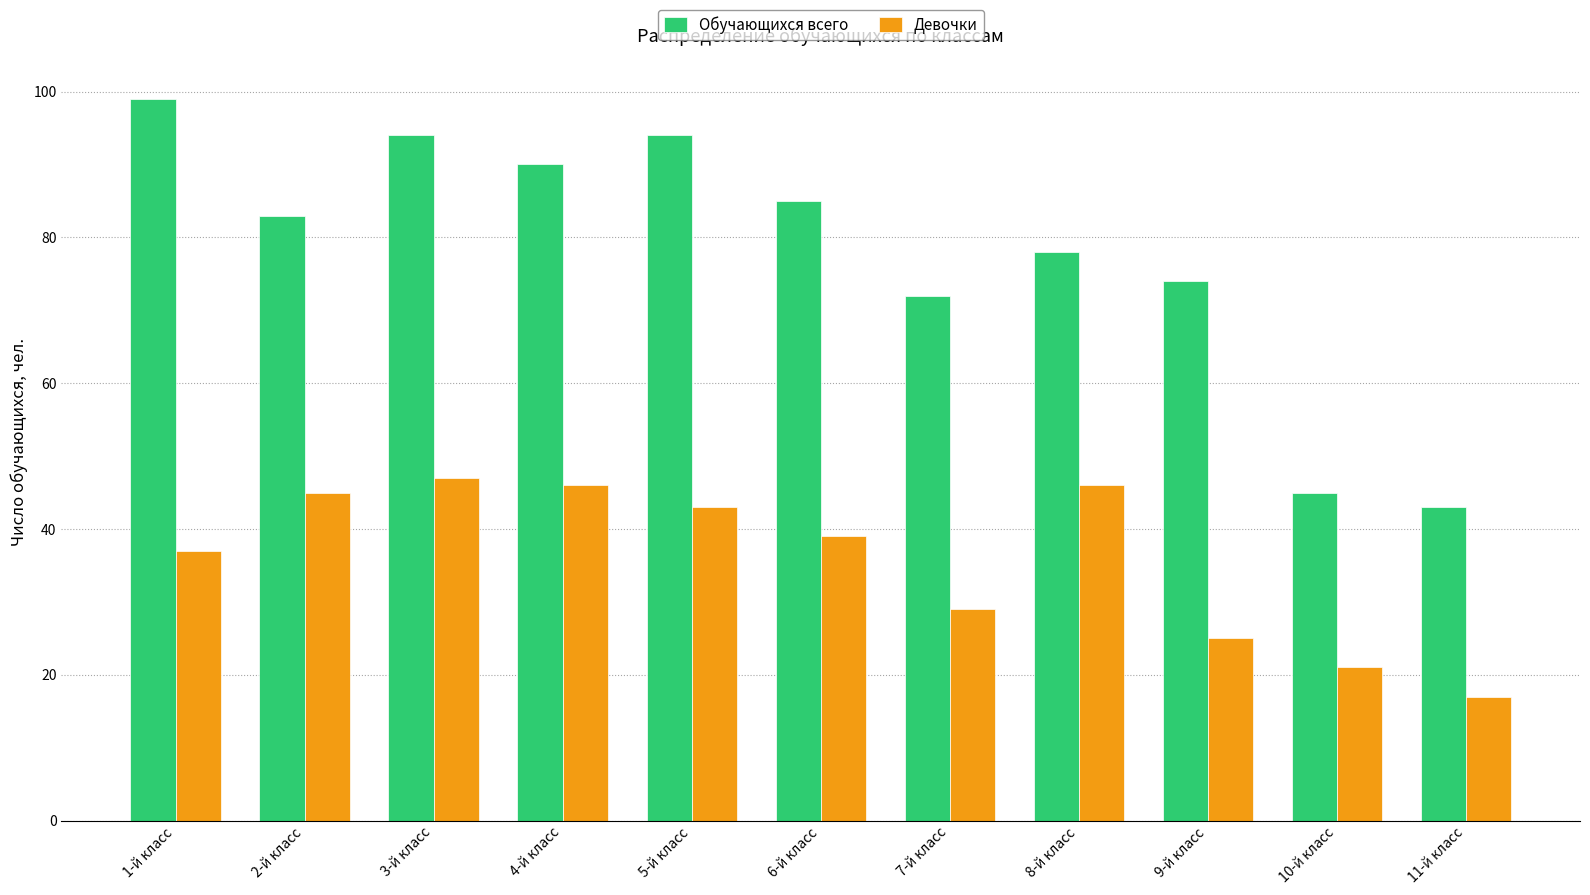

What is the total value across all series at 1-й класс?

136